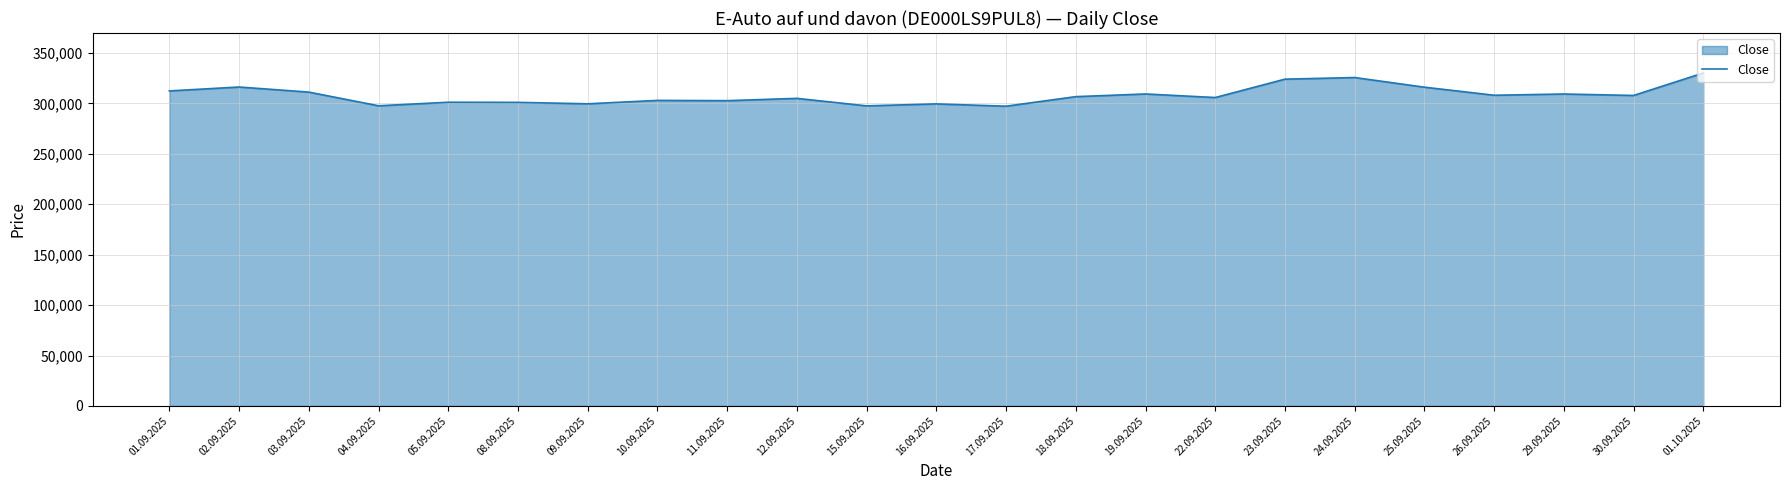

True or false: the data has more than 2 interior local peaks.

True